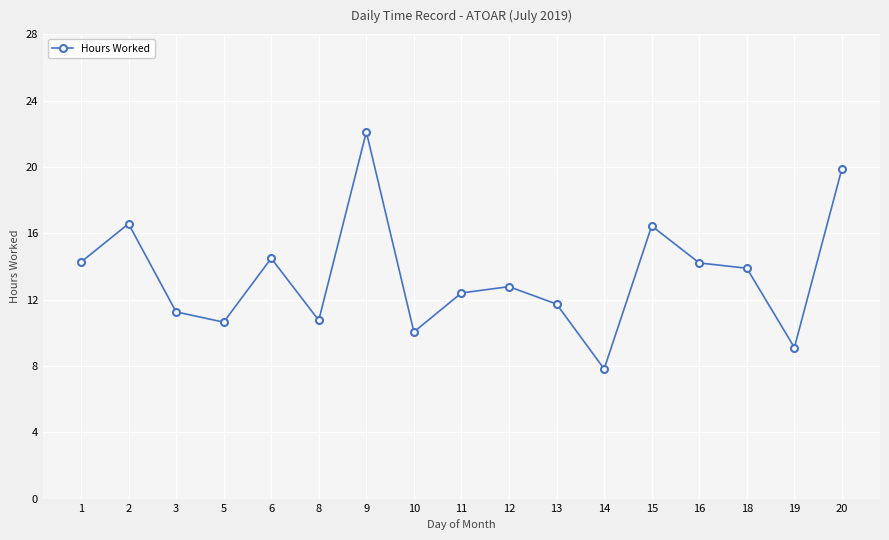

Count the number of categories in the chart.

17